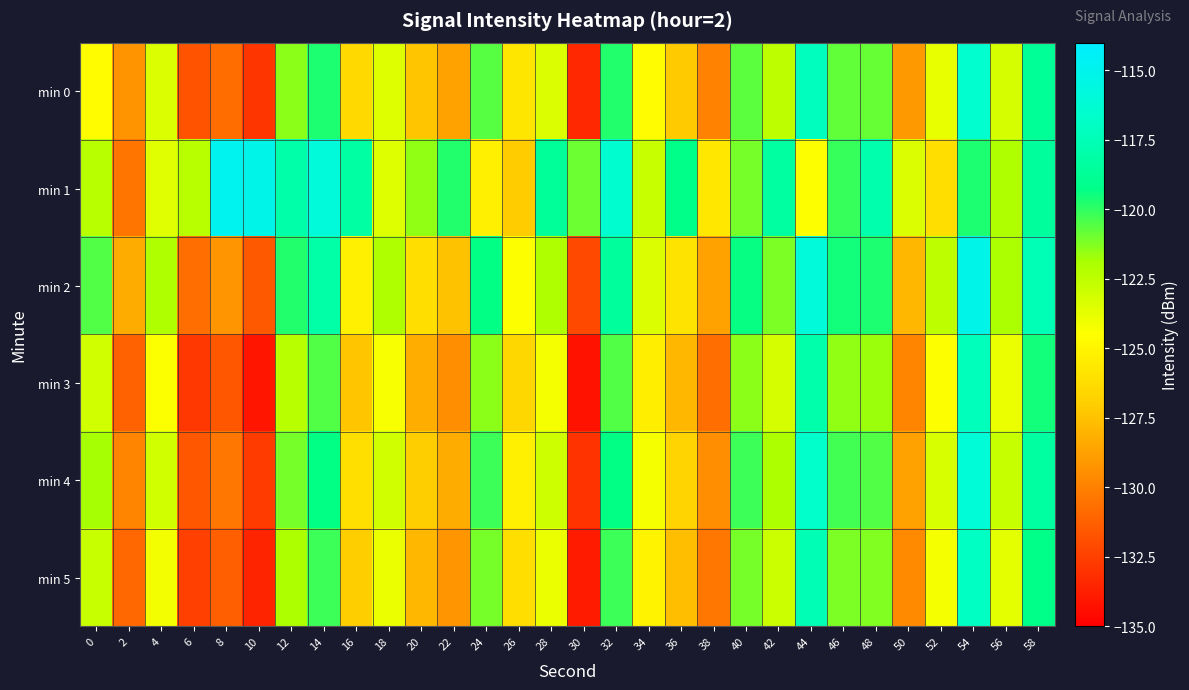

What is the smallest value displayed?

-134.2